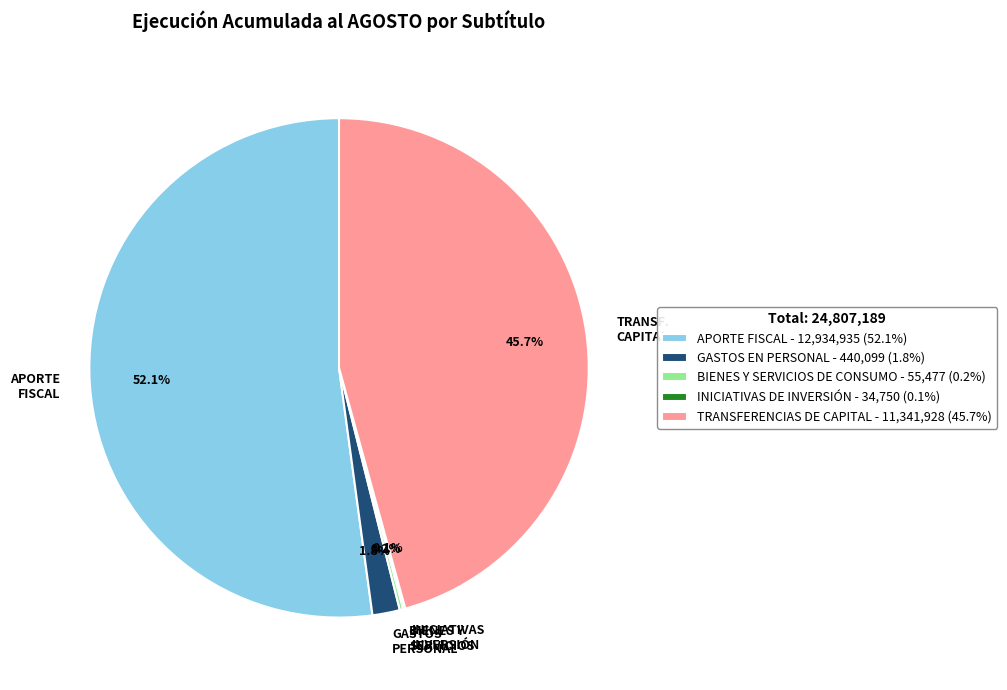

What is the total percentage of GASTOS PERSONAL and TRANSF. CAPITAL?

47.5%